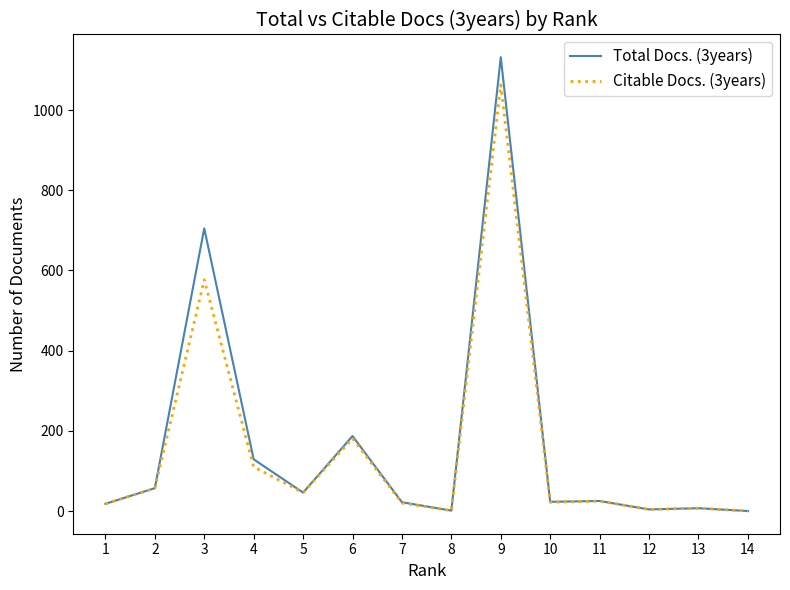

Where is Total Docs. (3years) nearest to the value 566?

3